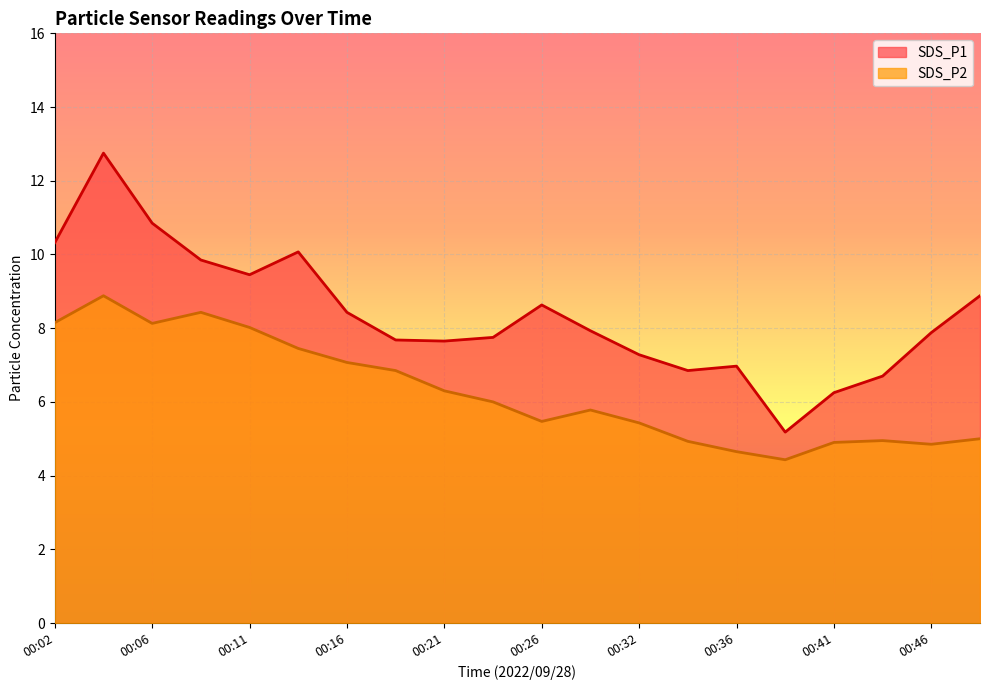

What is the spread (max minus min) of values at 00:44?

1.8